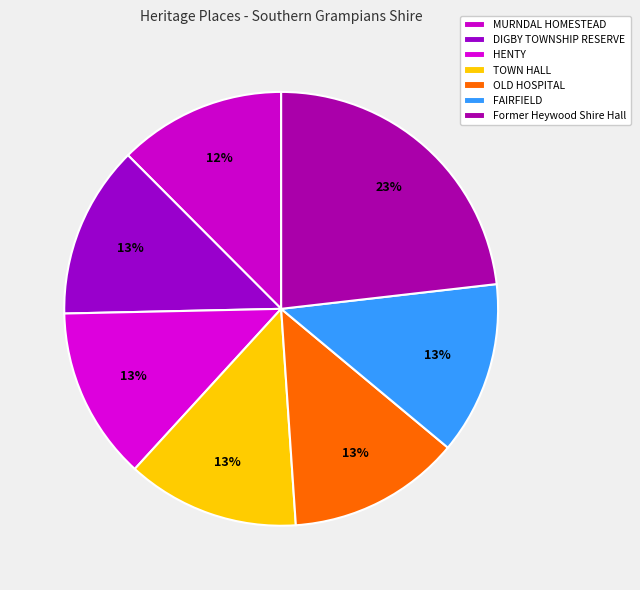

What is the smallest slice in the pie chart?

MURNDAL HOMESTEAD COMPLEX AND CEMETERY